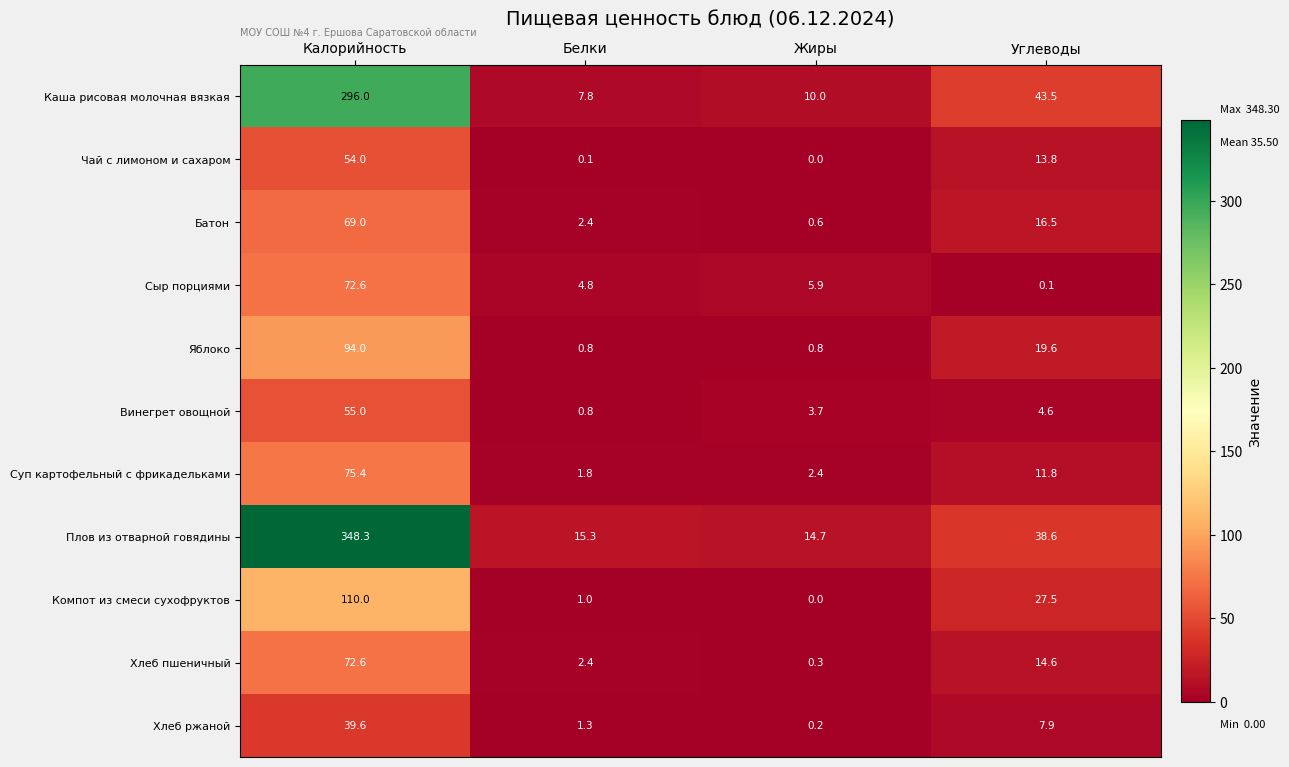

What is the difference between the second highest and second lowest values in the Чай с лимоном и сахаром series?

13.7